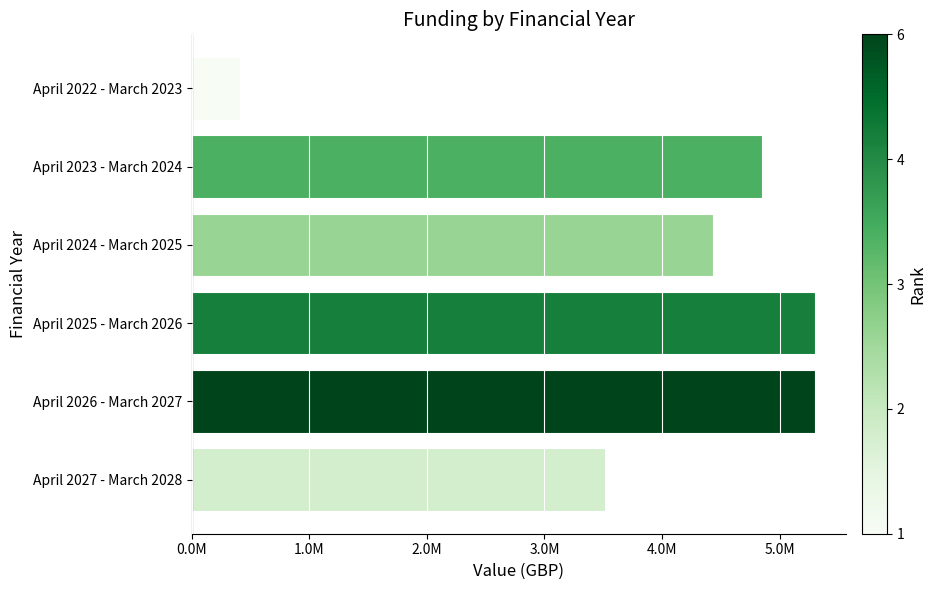

Are the bars horizontal?

Yes